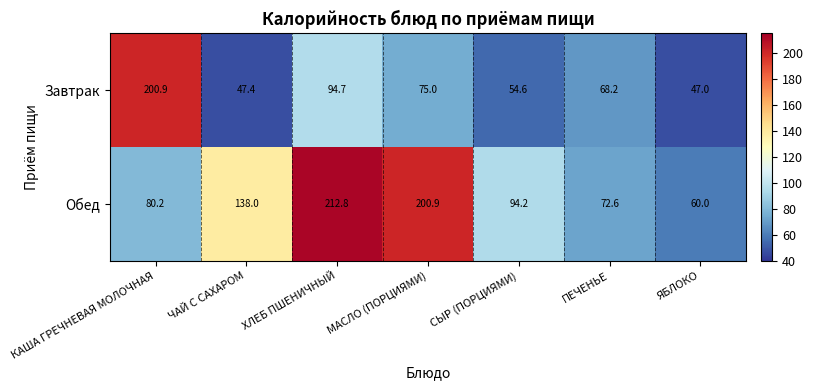

What is the difference between the Обед values at ЯБЛОКО and ЧАЙ С САХАРОМ?

78.0